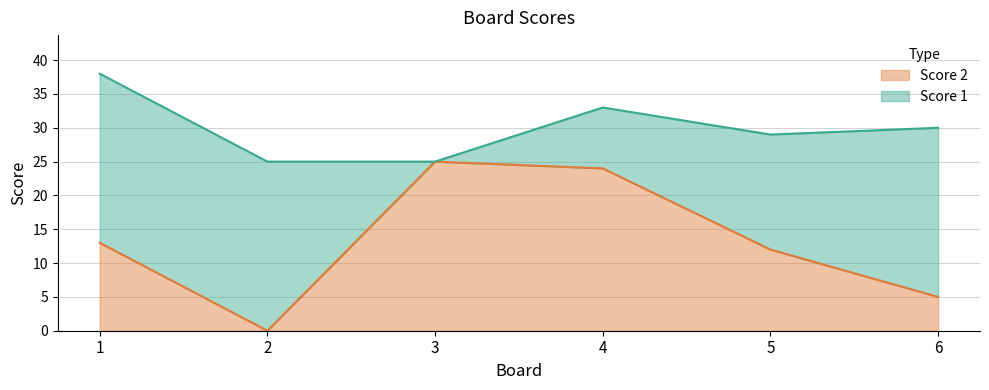

What is the difference between the values at 1 and 3?

12